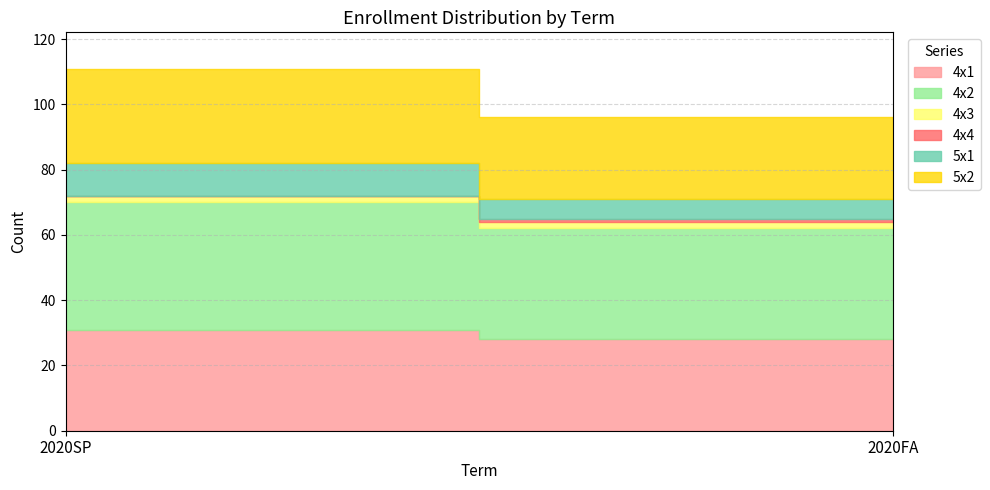

Which series has the largest range (max minus min)?

4x2